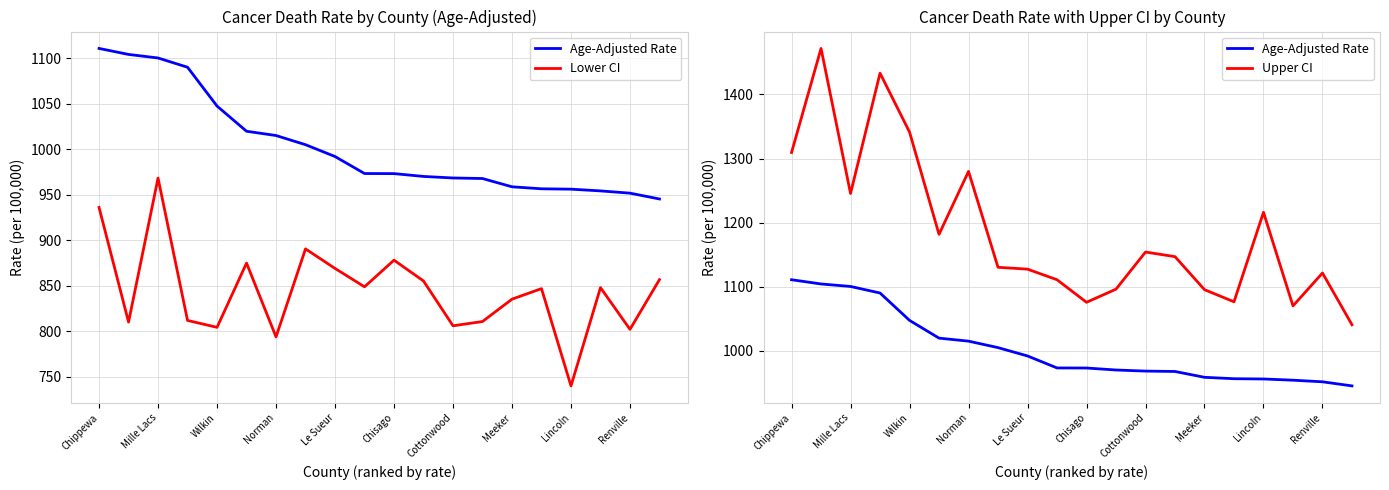

At how many categories does at least one series exceed 915?

20